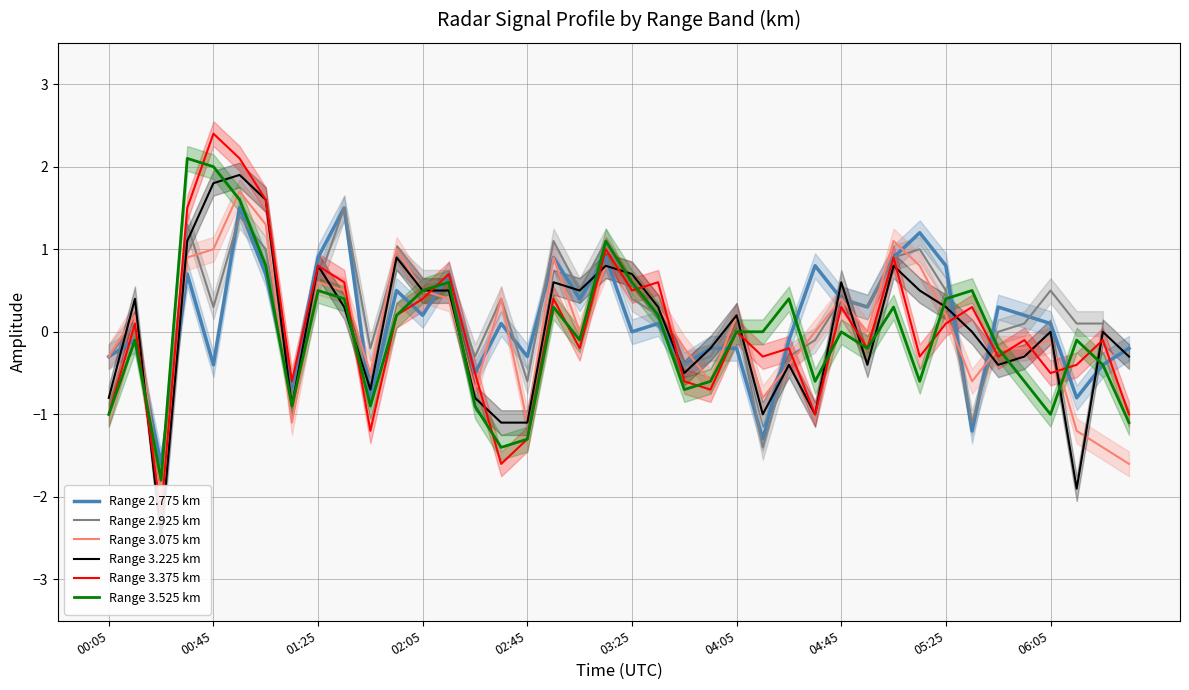

Which series has the largest total across all categories?

Range 2.775 km